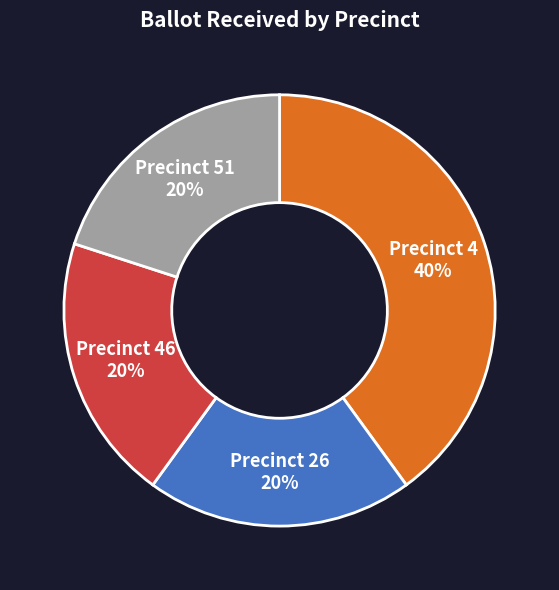

Is there any slice that represents more than half of the pie?

No